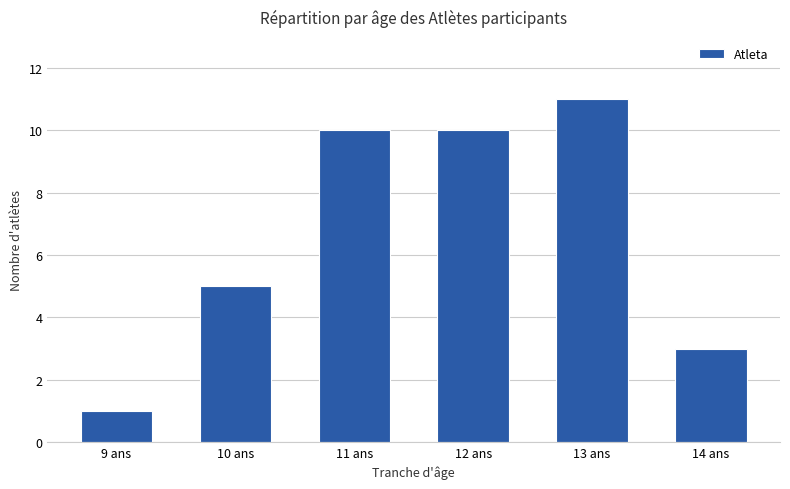

What is the ratio of the value at 12 ans to the value at 13 ans?

0.9